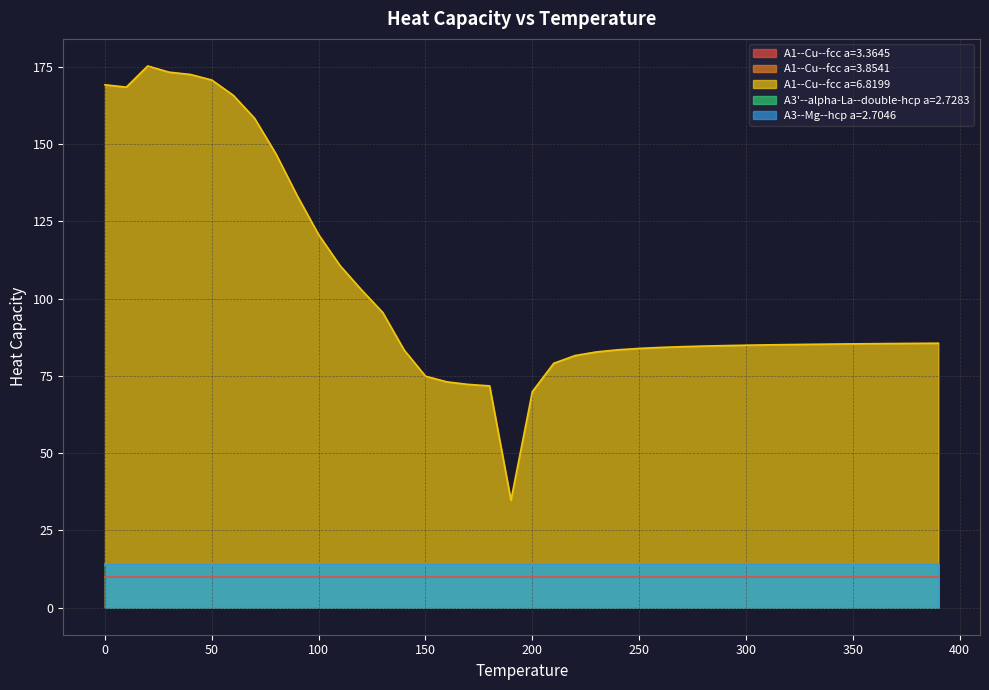

At which label is A3--Mg--hcp a=2.7046 closest to 13?

390.0